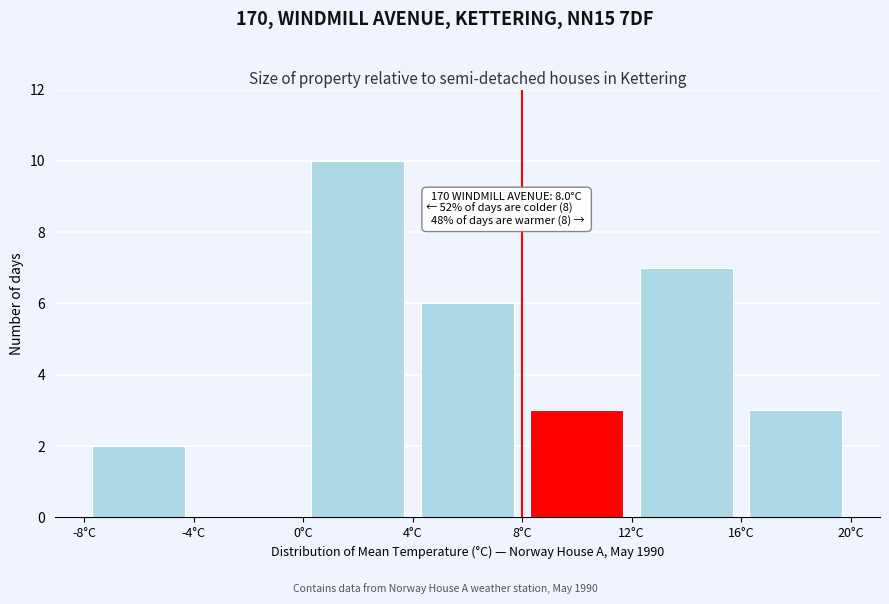

Which range on the x-axis has the tallest bar?

0 to 4